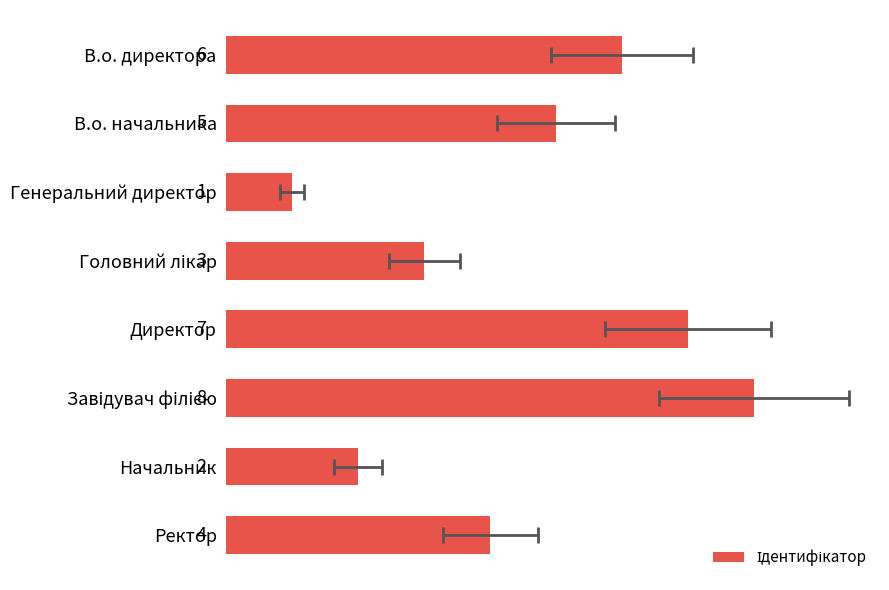

What is the maximum value shown in the chart?

8